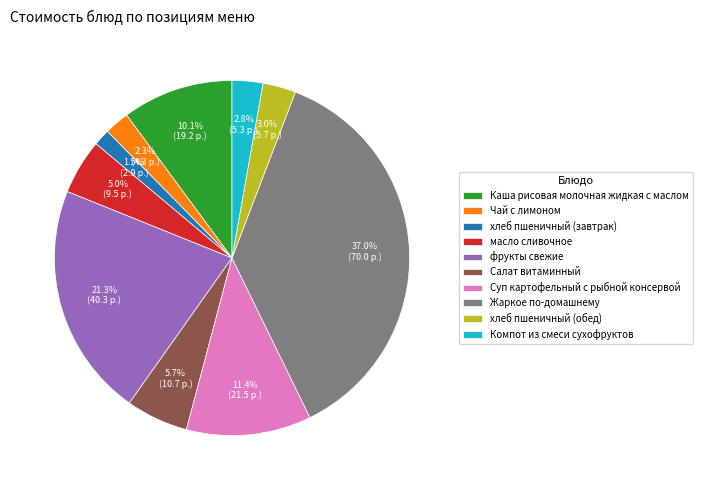

Does Салат витаминный represent more than half of the total?

No